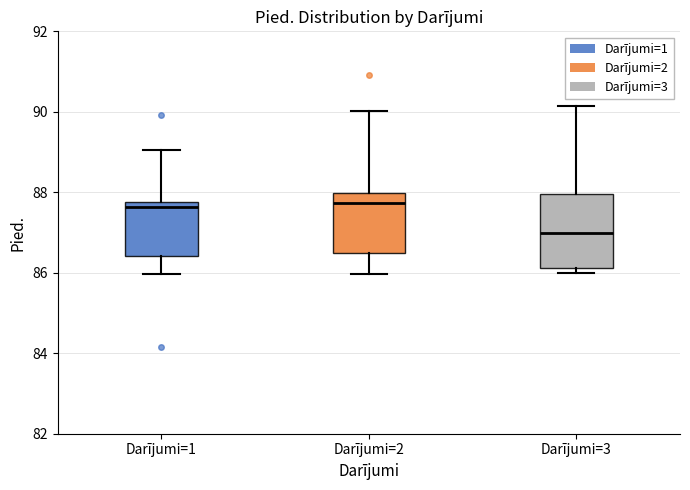

Where does the upper whisker of the box for Darījumi=3 end on the y-axis? The values are not printed on the chart, so give them approximately, as read against the axis.

90.2